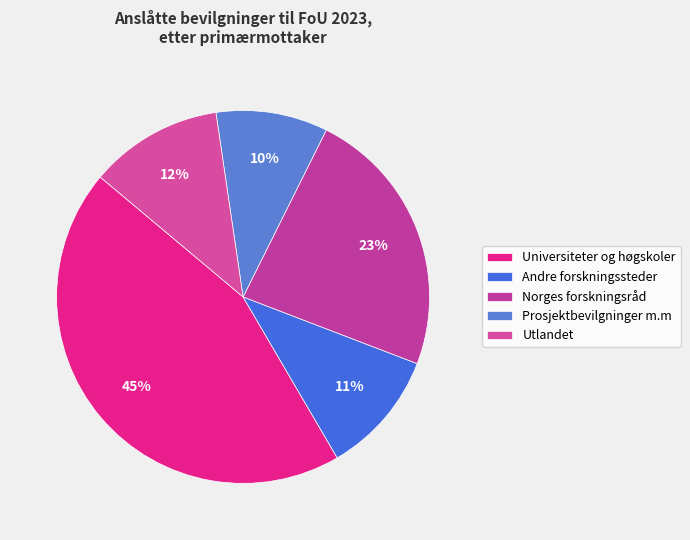

What portion of the pie excludes Norges forskningsråd?

76.5%